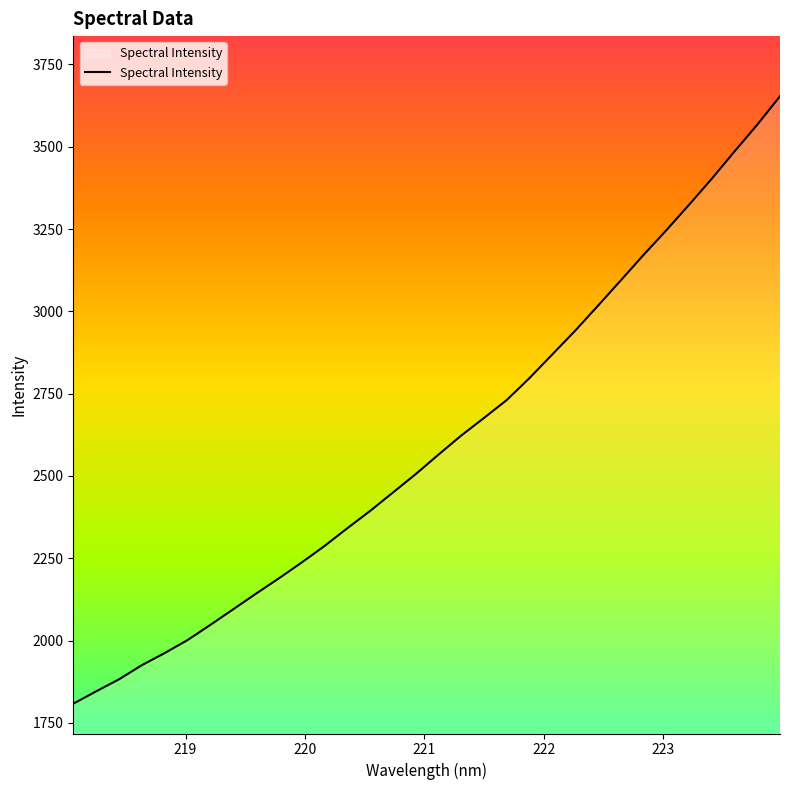

What is the difference between the maximum and minimum values?

1845.0